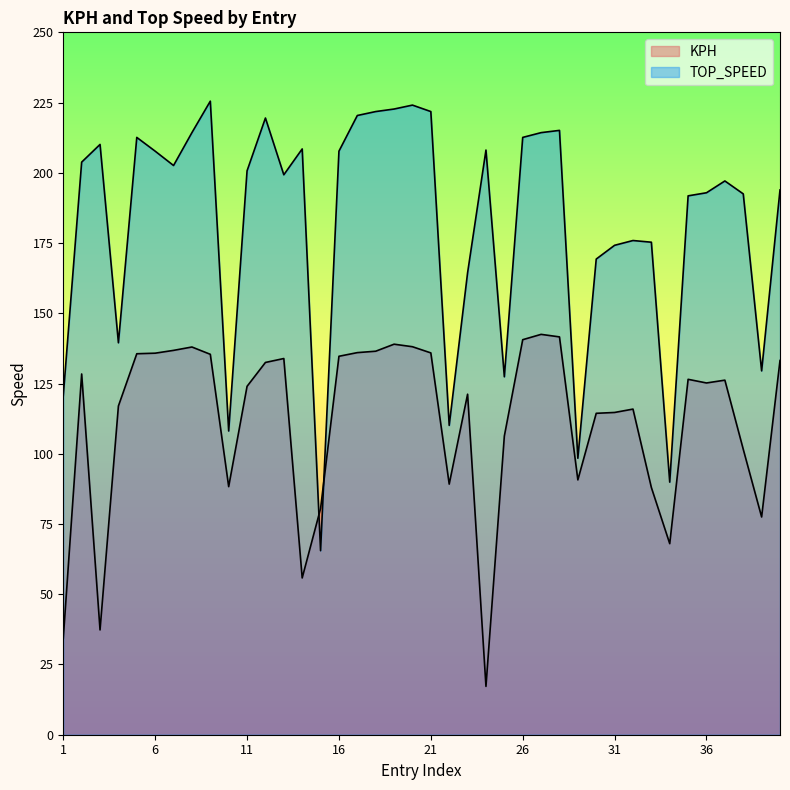

How many lines are shown in the chart?

2